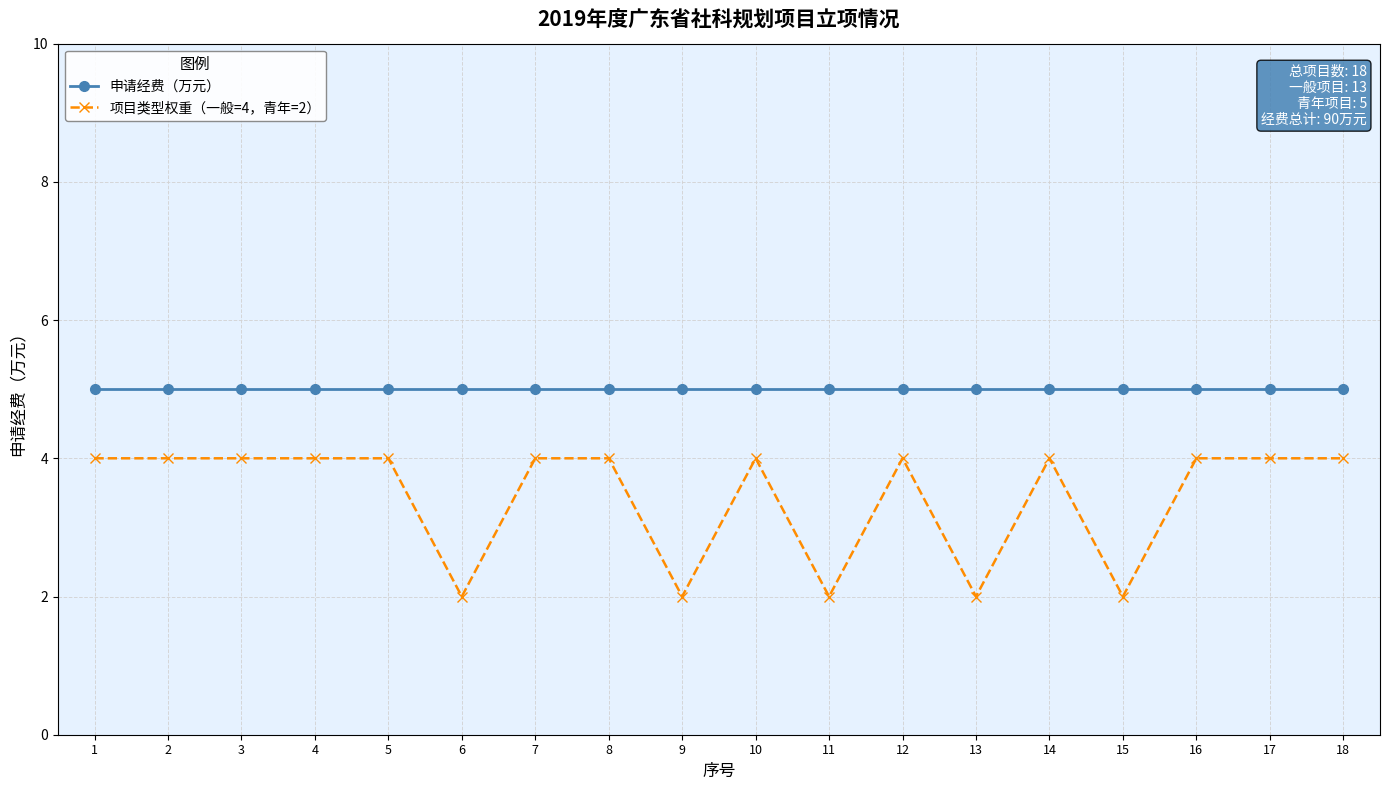

True or false: 项目类型权重（一般=4，青年=2） and 申请经费（万元） intersect in this chart.

False